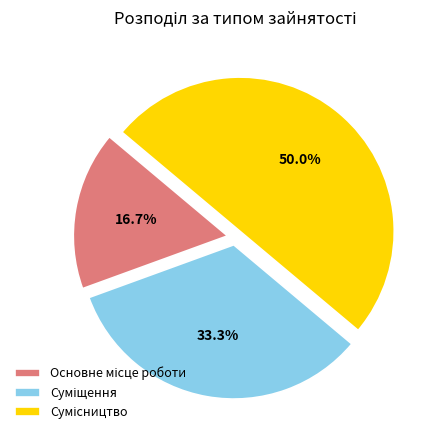

Is there a majority slice in this chart?

No